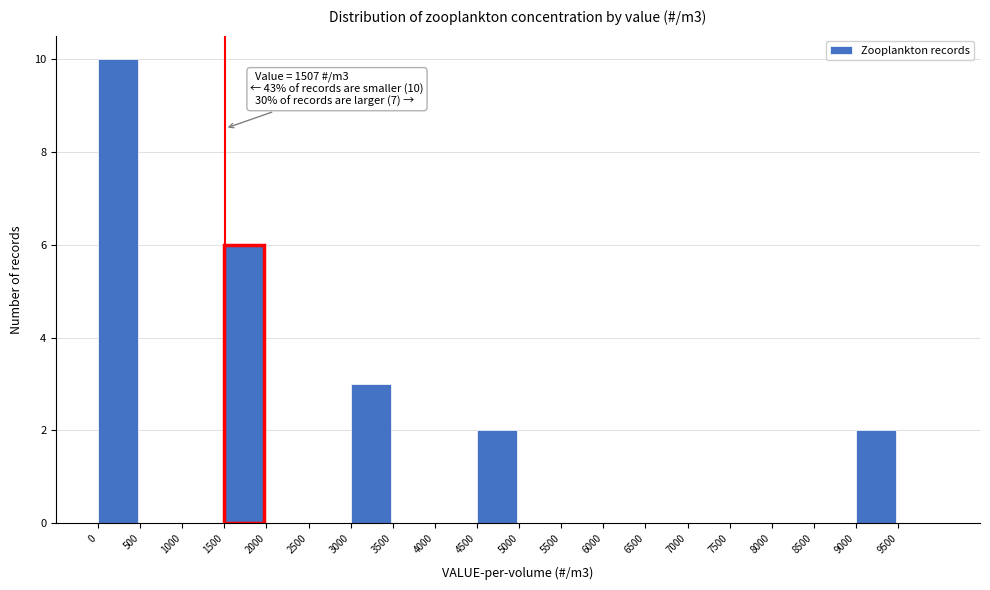

Which range on the x-axis has the tallest bar?

0 to 500